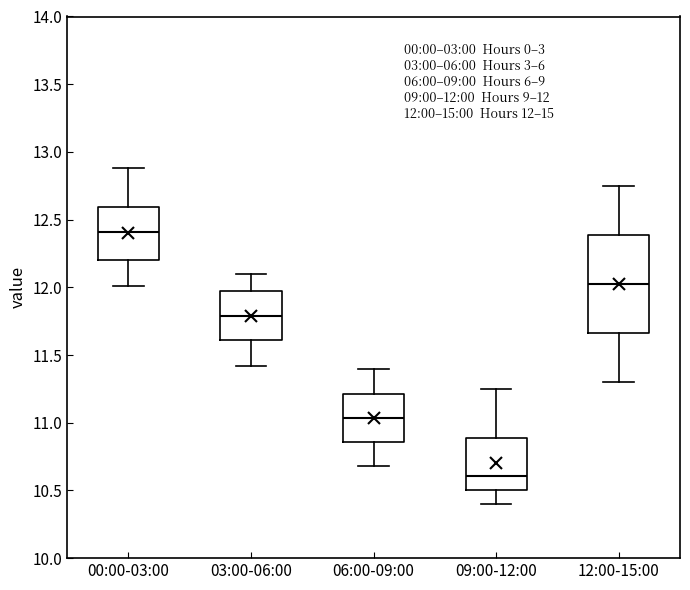

Which box has the lowest median line?

09:00-12:00